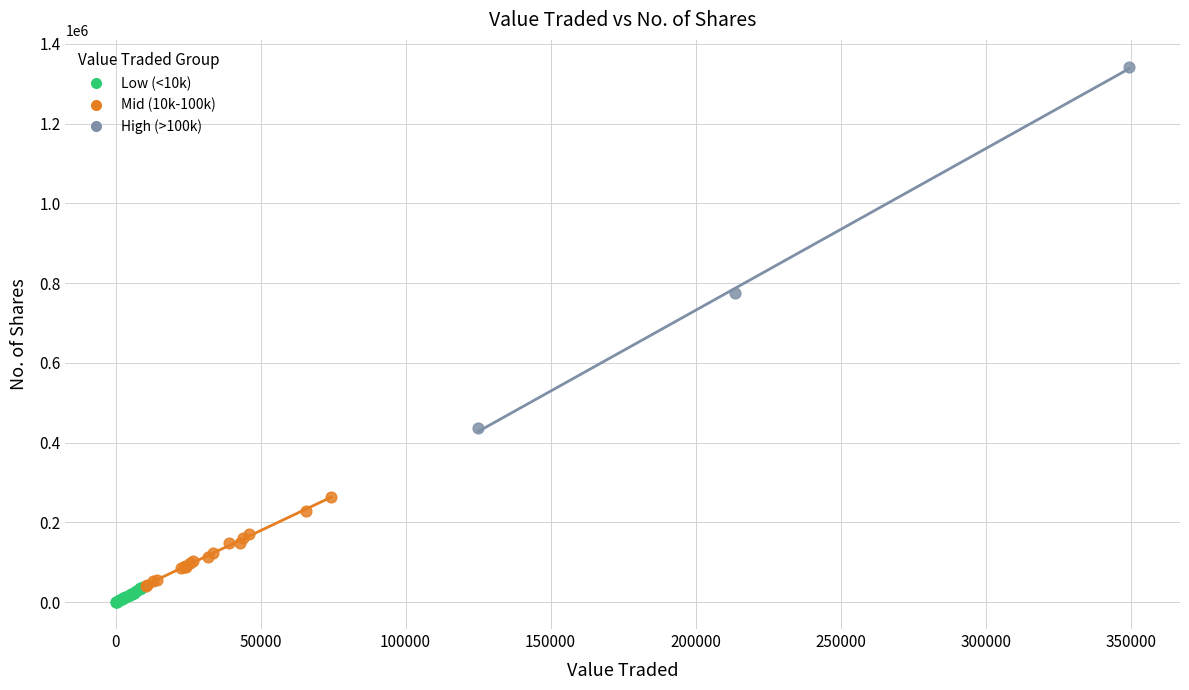

Which series has the largest Y range (max minus min)?

High (>100k)